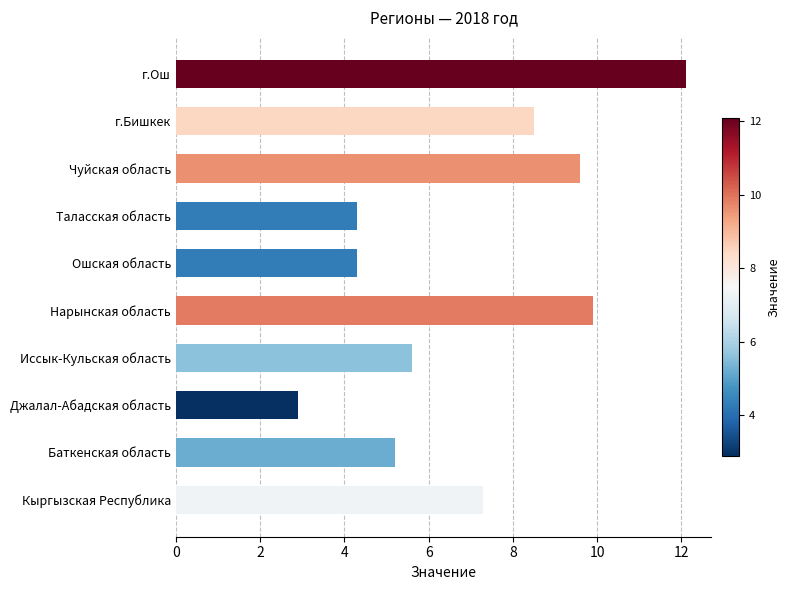

The chart shows a value of 2.9 at Джалал-Абадская область. True or false?

True